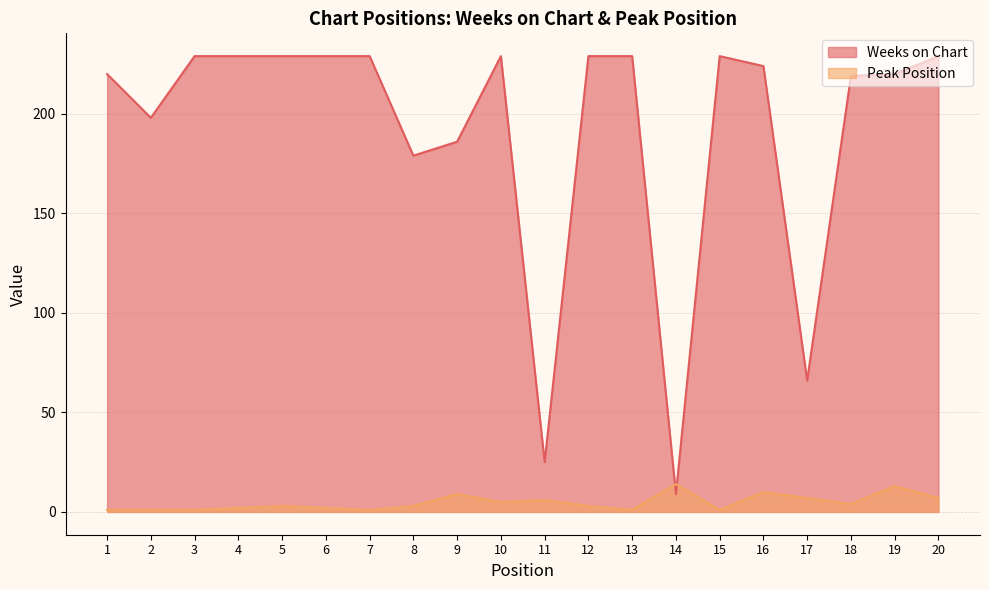

True or false: Weeks on Chart has more than 1 points higher than both neighbors.

True